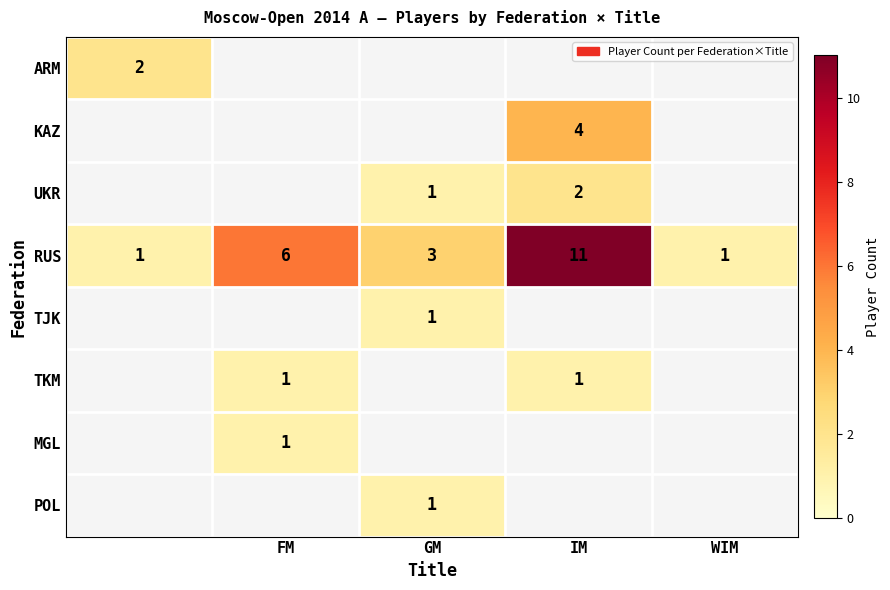

What value does the RUS series have at IM?

11